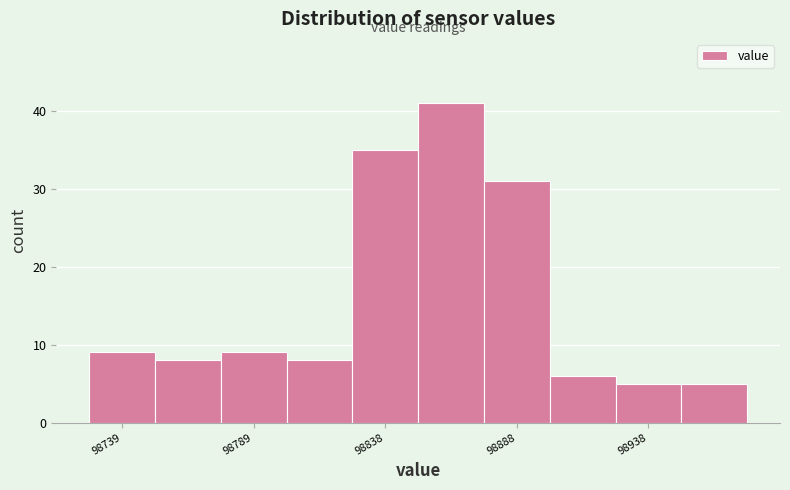

What is the height of the bar covering 98825 to 98850 on the x-axis? Neither the bar edges nor the heights are printed on the chart, so give them approximately, as read against the axes.

35